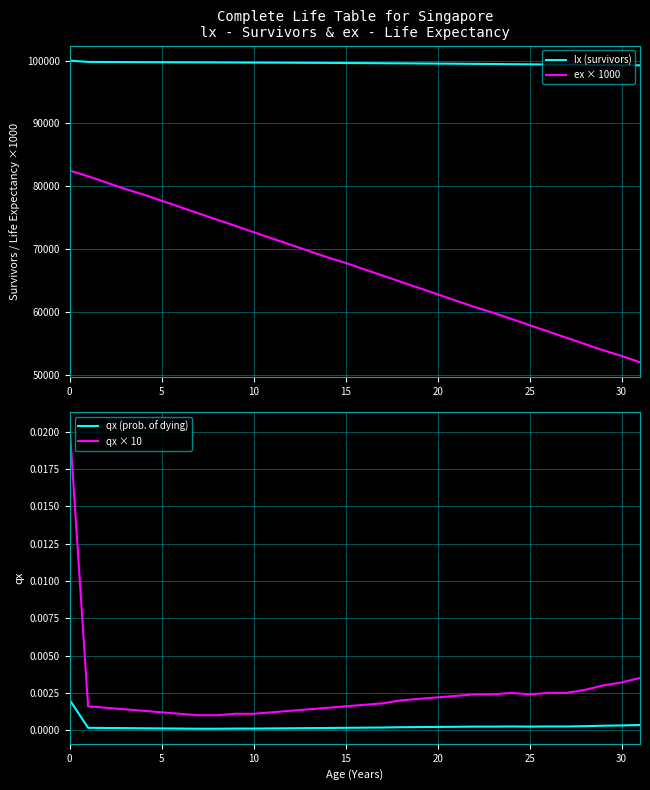

Reading left to right, extract all data points from this chart.

lx (survivors): 100000.0	99797.0	99781.0	99766.0	99751.0	99738.0	99726.0	99715.0	99705.0	99694.0	99683.0	99672.0	99660.0	99647.0	99634.0	99619.0	99603.0	99586.0	99568.0	99549.0	99528.0	99506.0	99483.0	99459.0	99435.0	99410.0	99386.0	99361.0	99336.0	99309.0	99280.0	99248.0
ex × 1000: 82500.0	81600.0	80600.0	79600.0	78700.0	77700.0	76700.0	75700.0	74700.0	73700.0	72700.0	71700.0	70700.0	69700.0	68700.0	67800.0	66800.0	65800.0	64800.0	63800.0	62800.0	61800.0	60800.0	59900.0	58900.0	57900.0	56900.0	55900.0	54900.0	53900.0	53000.0	52000.0
qx (prob. of dying): 0.0	0.0	0.0	0.0	0.0	0.0	0.0	0.0	0.0	0.0	0.0	0.0	0.0	0.0	0.0	0.0	0.0	0.0	0.0	0.0	0.0	0.0	0.0	0.0	0.0	0.0	0.0	0.0	0.0	0.0	0.0	0.0
qx × 10: 0.0	0.0	0.0	0.0	0.0	0.0	0.0	0.0	0.0	0.0	0.0	0.0	0.0	0.0	0.0	0.0	0.0	0.0	0.0	0.0	0.0	0.0	0.0	0.0	0.0	0.0	0.0	0.0	0.0	0.0	0.0	0.0